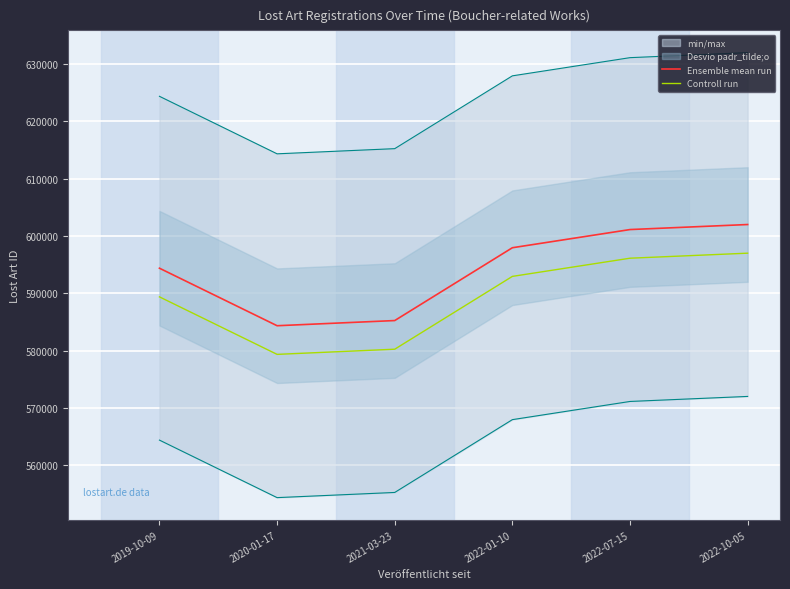

The value of Controll run at 2022-01-10 is 793565. True or false?

False